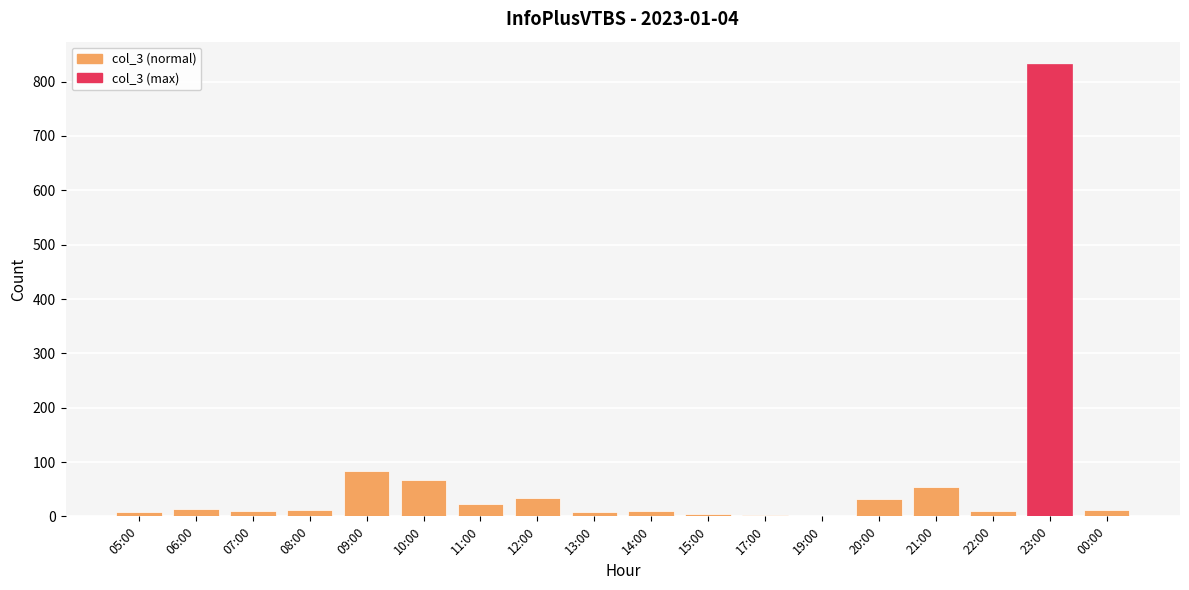

Is it true that the value at 21:00 is 54?

True